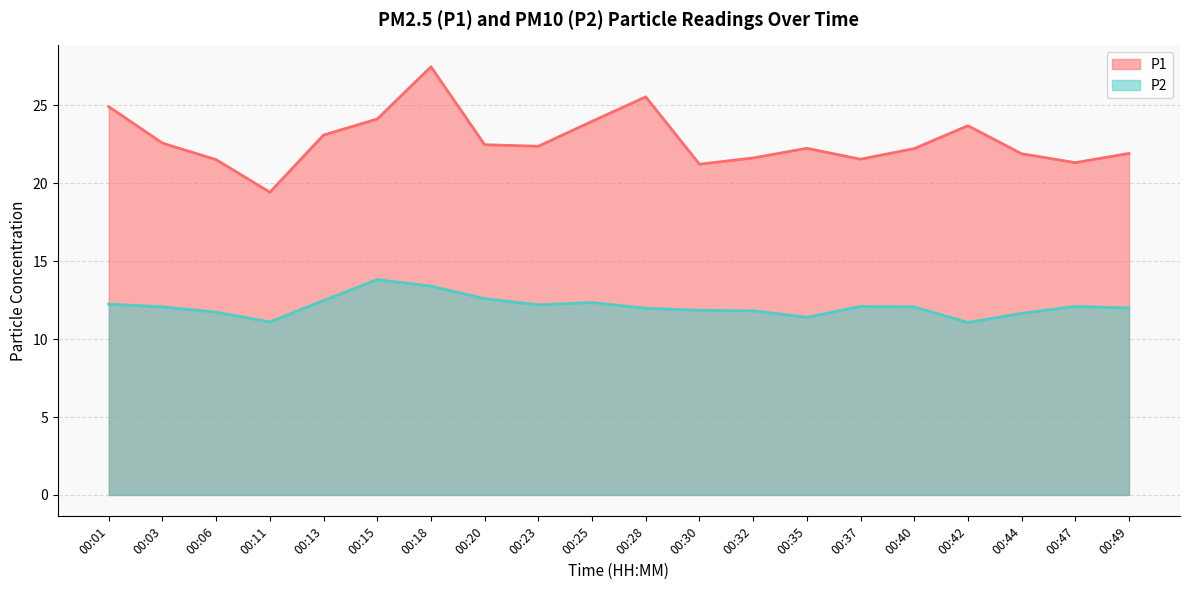

What is the total value across all series at 00:32?

33.5